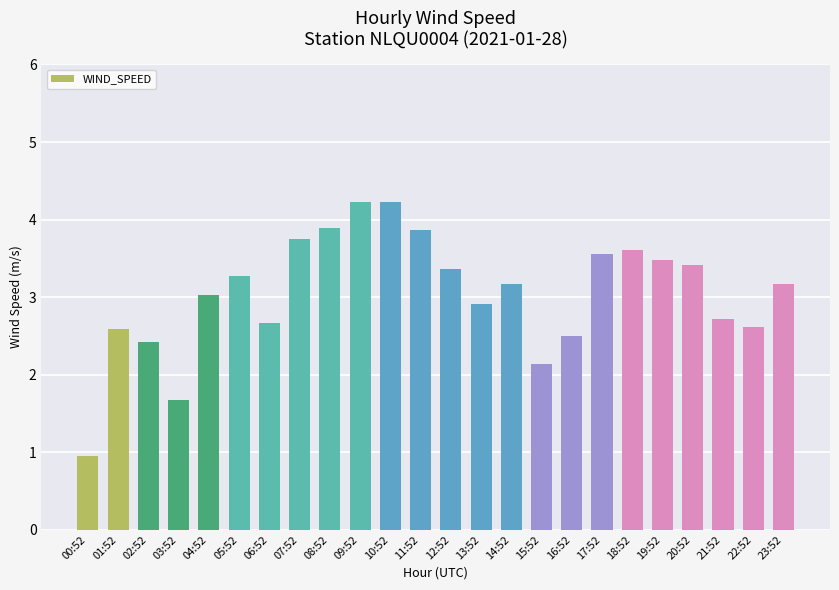

What is the value of the 13th bar from the left?

3.4